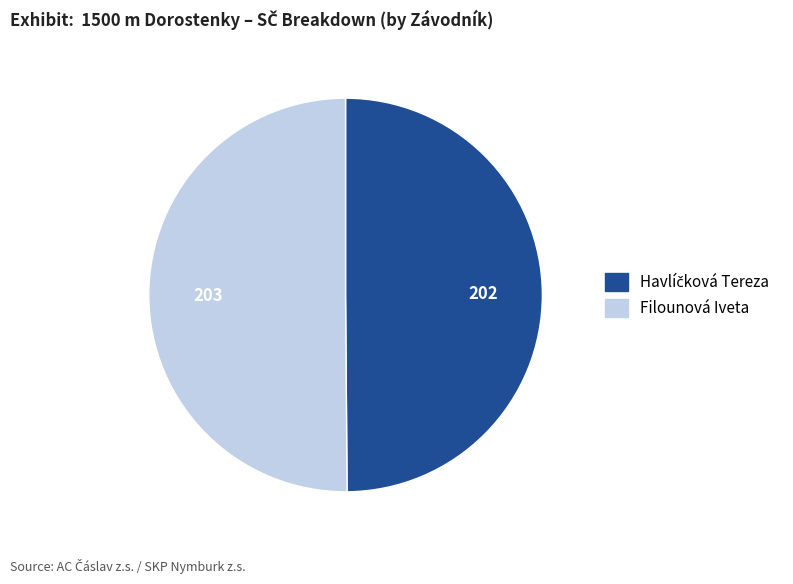

The Filounová Iveta slice represents 50% of the pie. True or false?

True